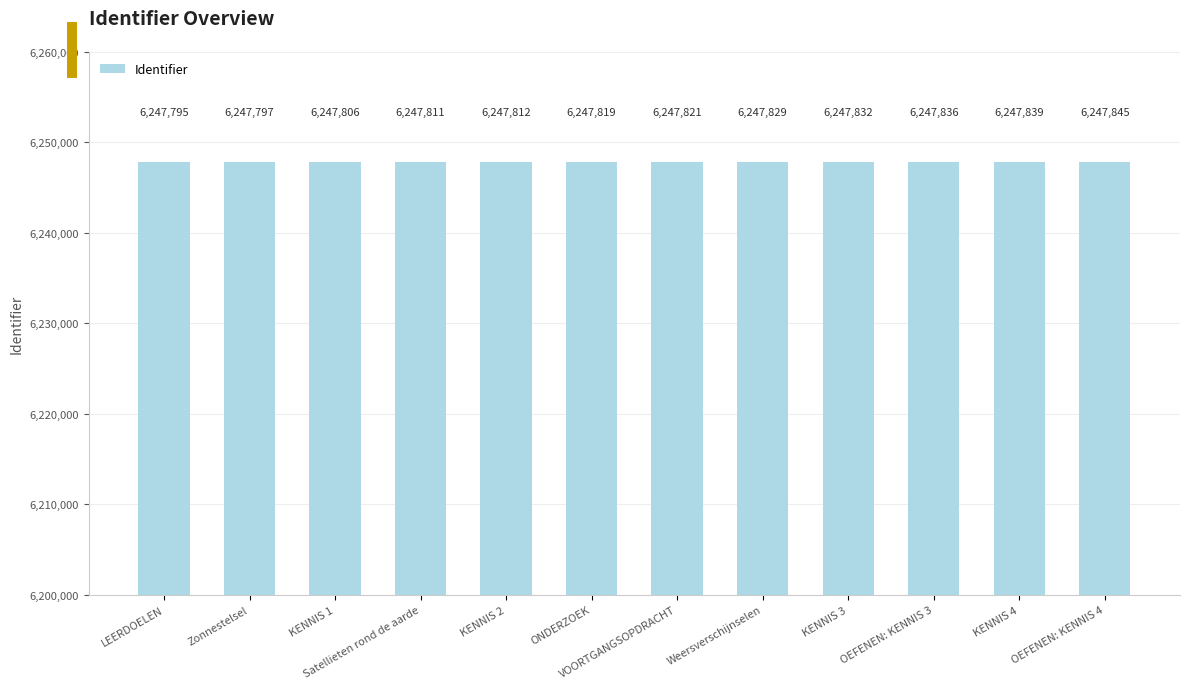

How many series are shown in this chart?

1